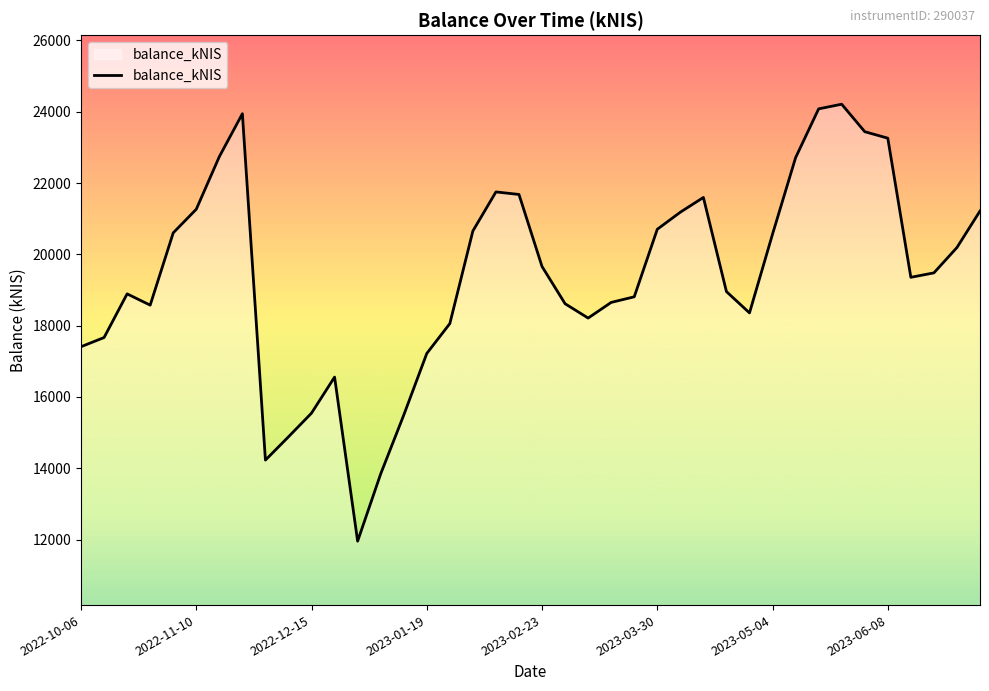

What is the difference between the maximum and minimum values?

12257.5